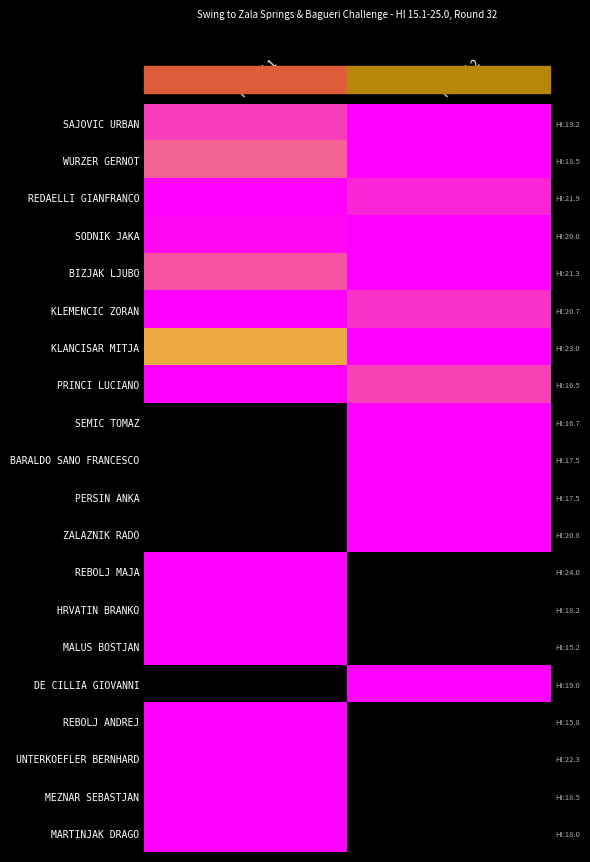

What is the greatest value displayed?

1.0